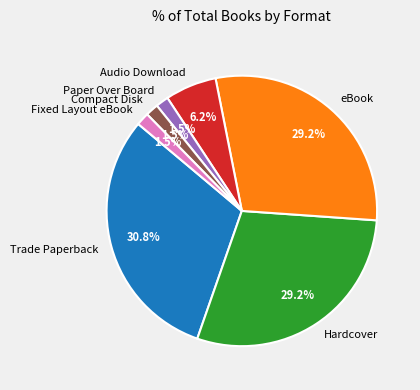

Between Paper Over Board and Audio Download, which is larger?

Audio Download